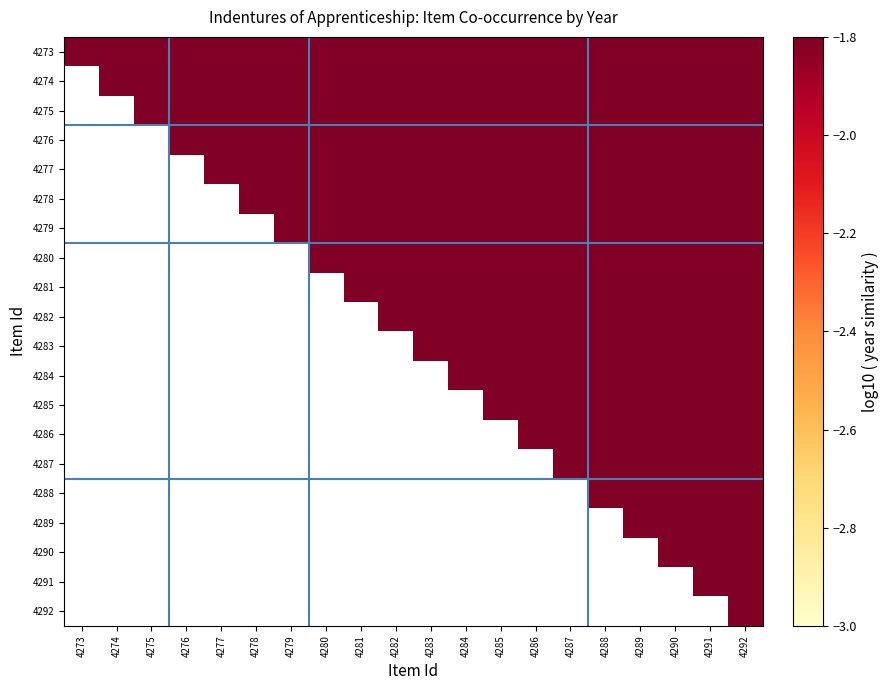

Is it true that 4275 equals -0.8 at 4287?

False